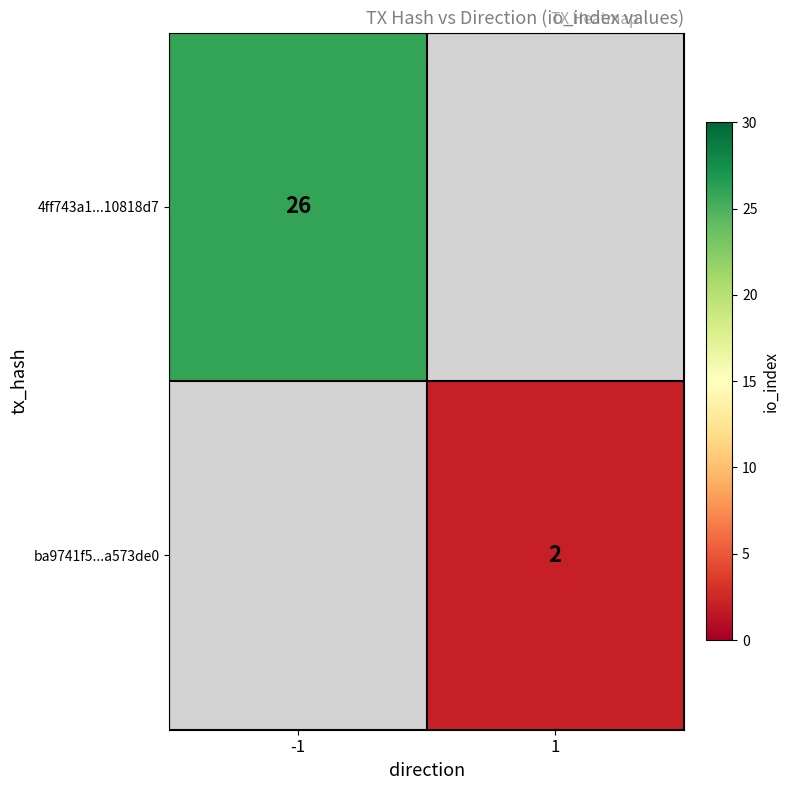

Is it true that ba9741f5...a573de0 equals 3 at 1?

False